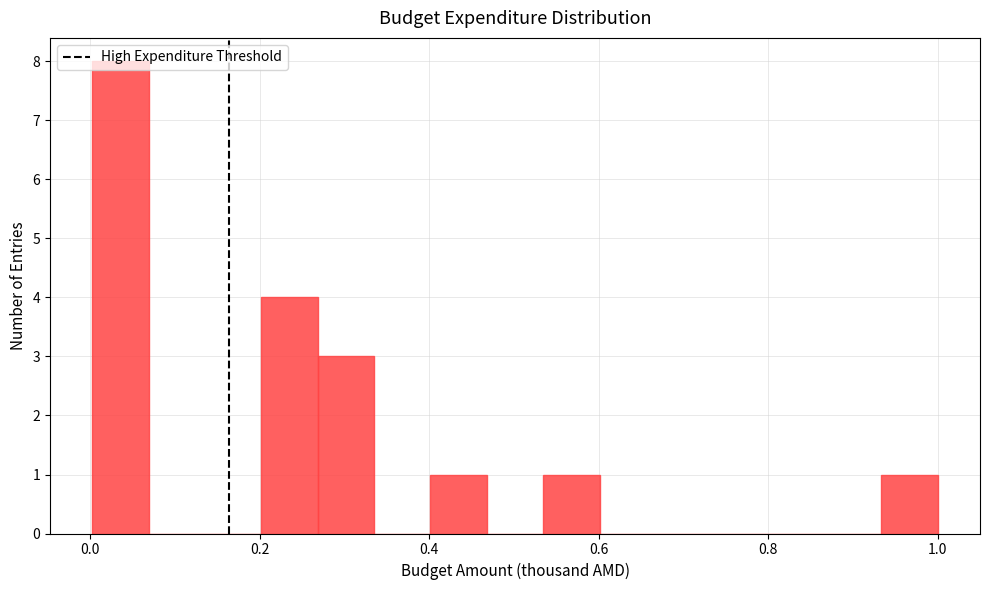

Read against the x-axis, roughly where is the centre of the tallest bar?

0.04